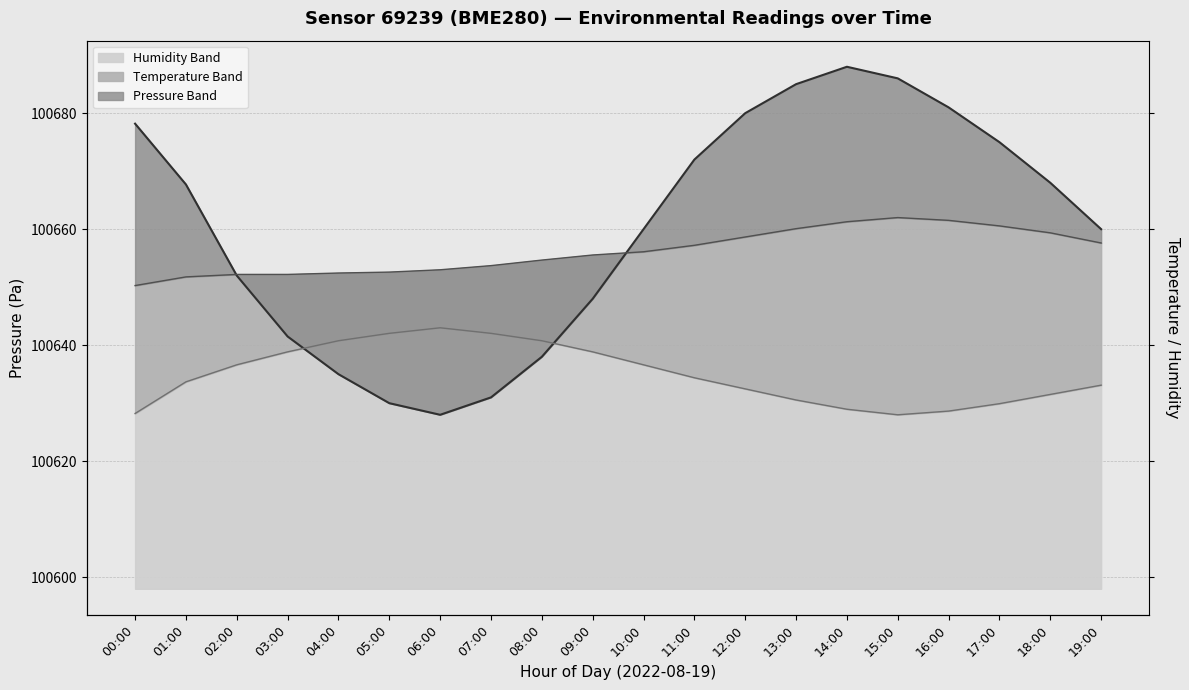

Reading left to right, extract all data points from this chart.

pressure line: 100678.2	100667.7	100652.0	100641.5	100635.0	100630.0	100628.0	100631.0	100638.0	100648.0	100660.0	100672.0	100680.0	100685.0	100688.0	100686.0	100681.0	100675.0	100668.0	100660.0
temperature line: 100650.3	100651.8	100652.2	100652.2	100652.4	100652.6	100653.0	100653.7	100654.7	100655.5	100656.1	100657.2	100658.7	100660.1	100661.3	100662.0	100661.5	100660.6	100659.4	100657.6
humidity line: 100628.2	100633.7	100636.6	100638.9	100640.8	100642.0	100643.0	100642.0	100640.8	100638.9	100636.6	100634.4	100632.5	100630.6	100629.0	100628.0	100628.6	100629.9	100631.5	100633.1